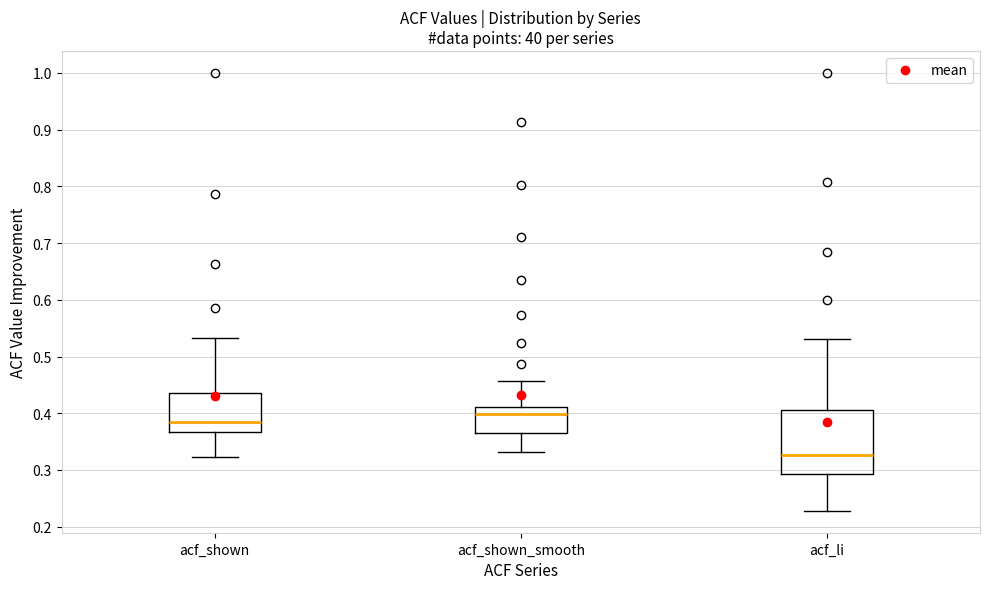

Comparing the boxes themselves (not the whiskers), which one is the tallest?

acf_li